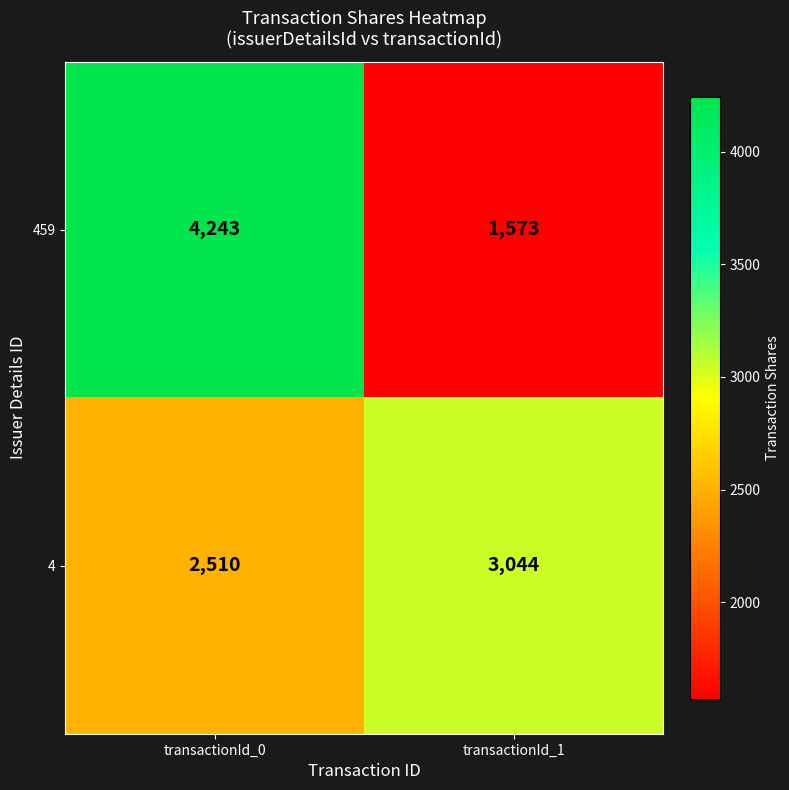

True or false: 459 has a value of 2619 at transactionId_1.

False